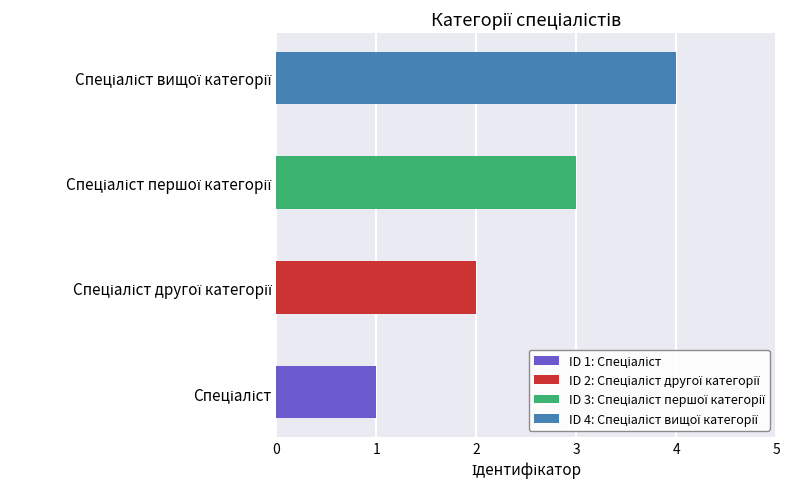

Is it true that the value at Спеціаліст другої категорії is 3?

False